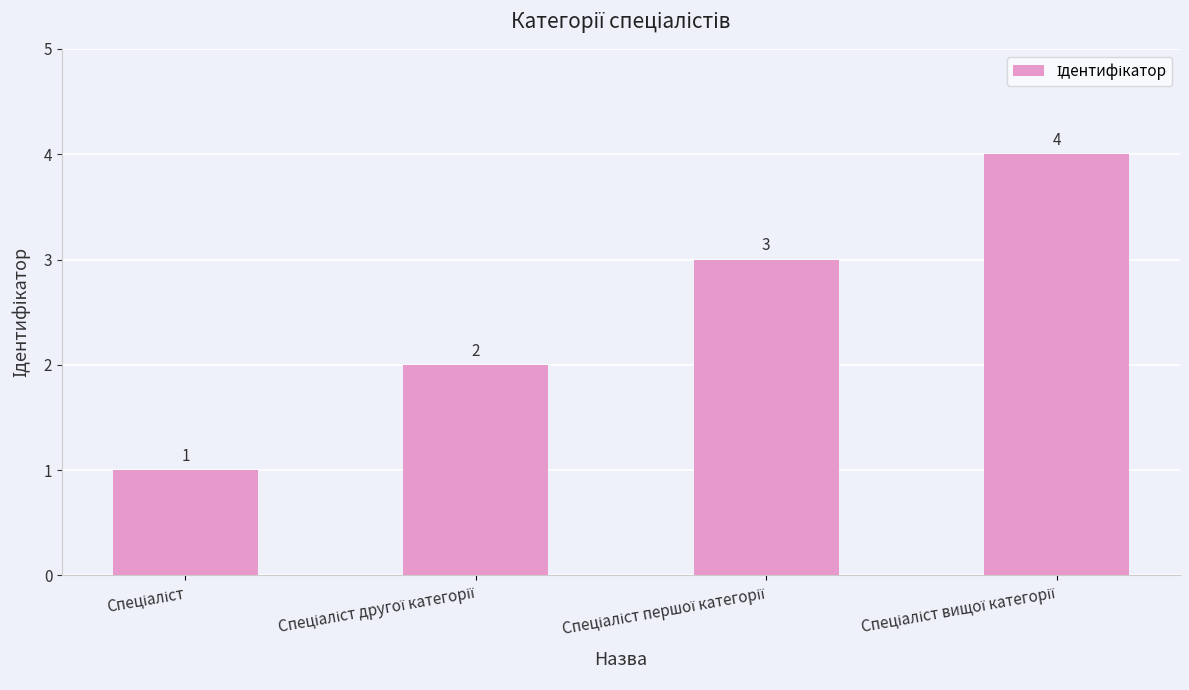

What is the sum of all values?

10